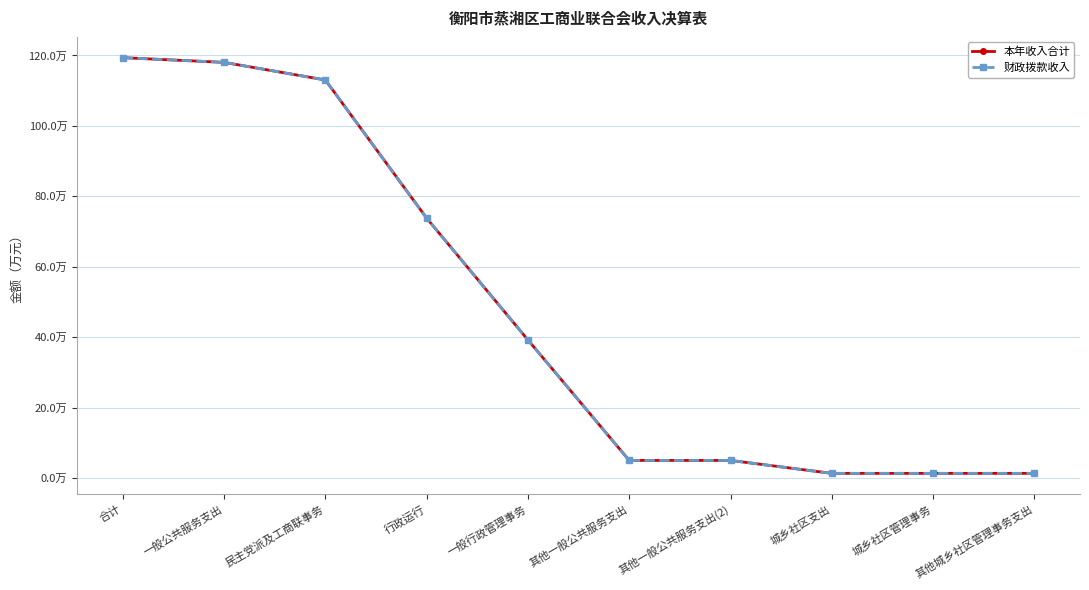

Reading left to right, what are all the values shown in this chart?

本年收入合计: 119.4	118.0	113.0	73.8	39.2	5.0	5.0	1.3	1.3	1.3
财政拨款收入: 119.4	118.0	113.0	73.8	39.2	5.0	5.0	1.3	1.3	1.3